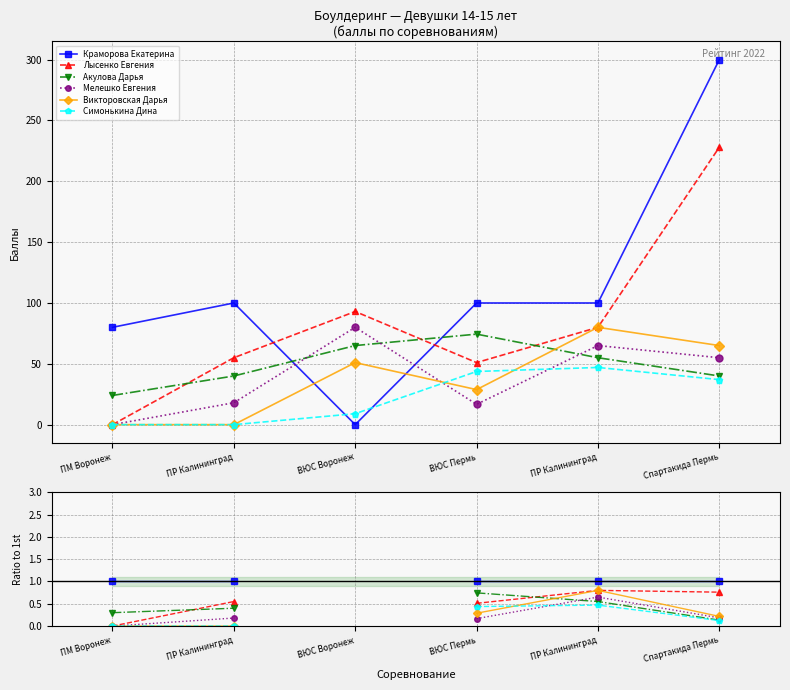

How many lines are shown in the chart?

6